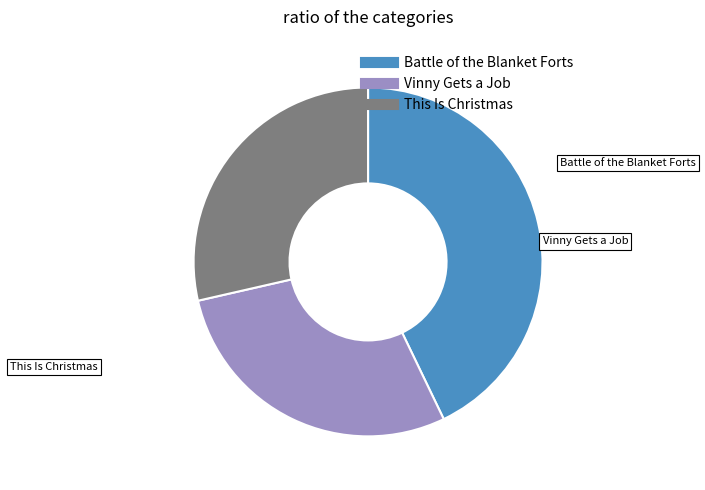

What is the ratio of the value at This Is Christmas to the value at Vinny Gets a Job?

1.0